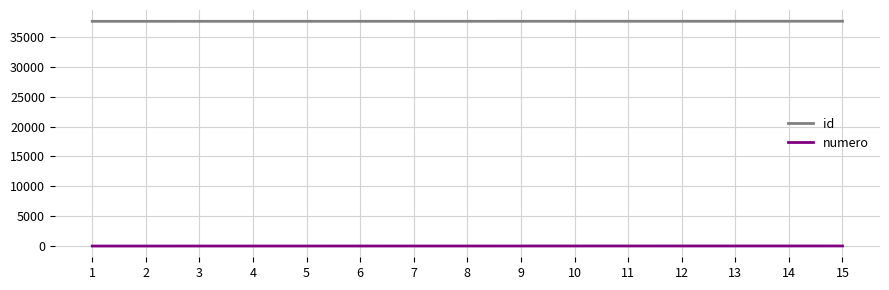

Does the chart have visible grid lines?

Yes